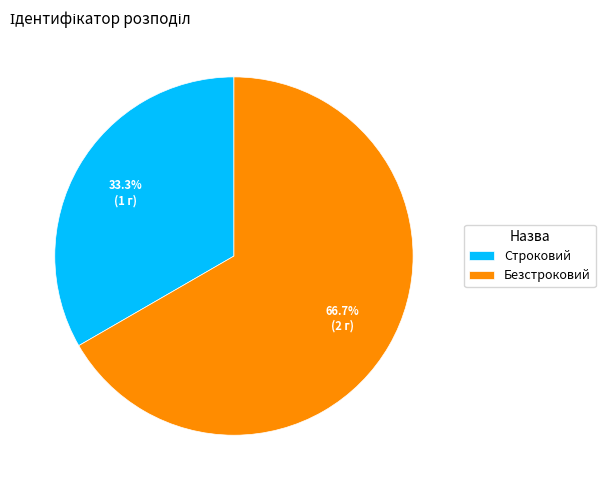

Is Строковий the majority of the pie?

No